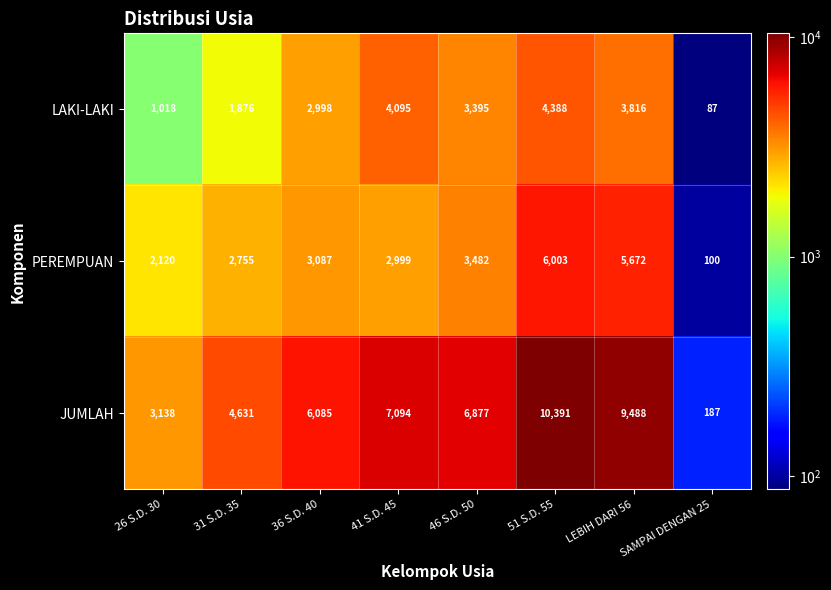

What is the average value of the PEREMPUAN series?

3277